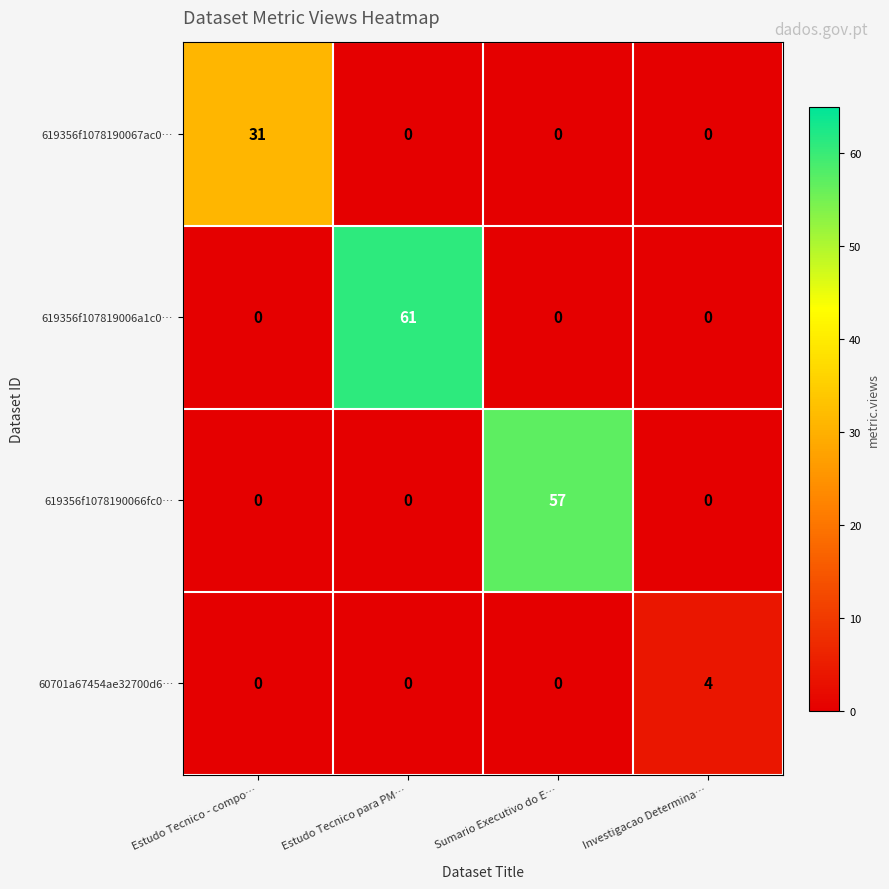

What is the average value of the 619356f1078190066fc0… series?

14